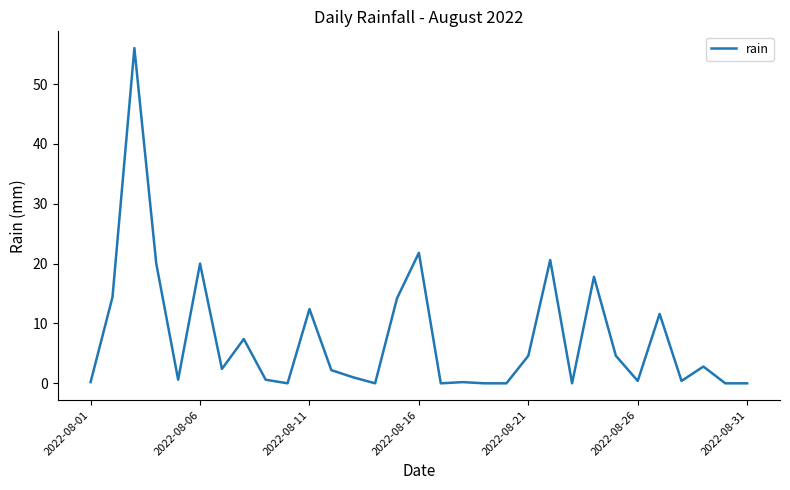

How many lines are shown in the chart?

1